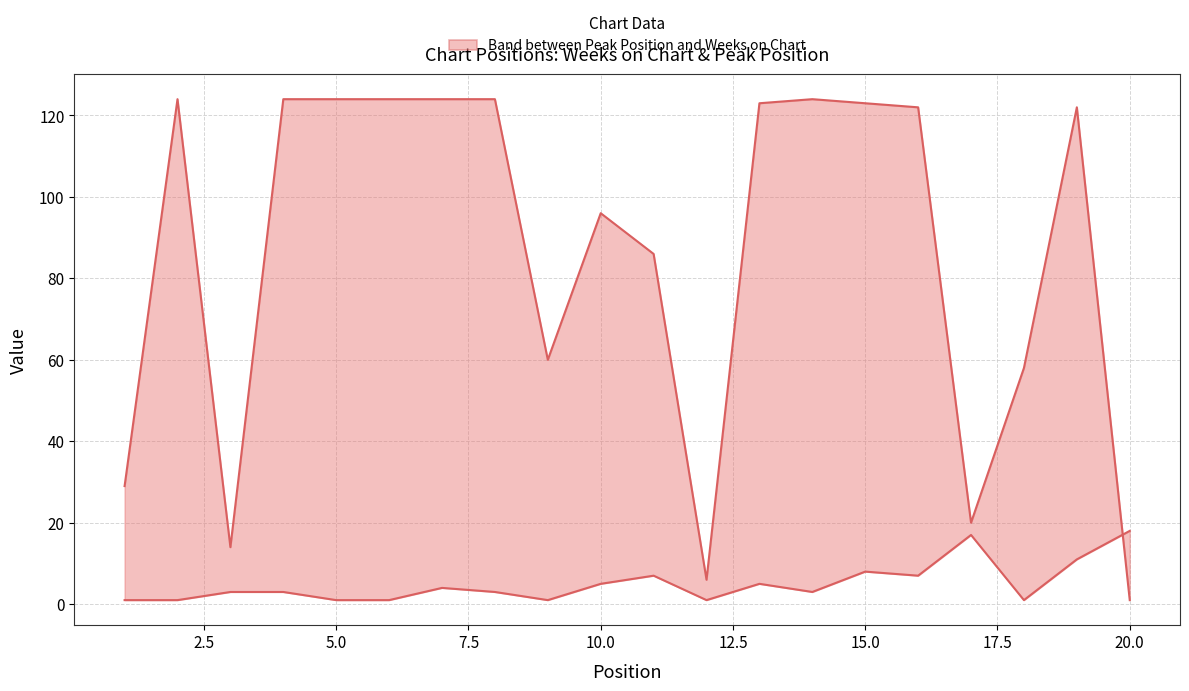

How many times do Weeks on Chart and Peak Position cross each other?

1